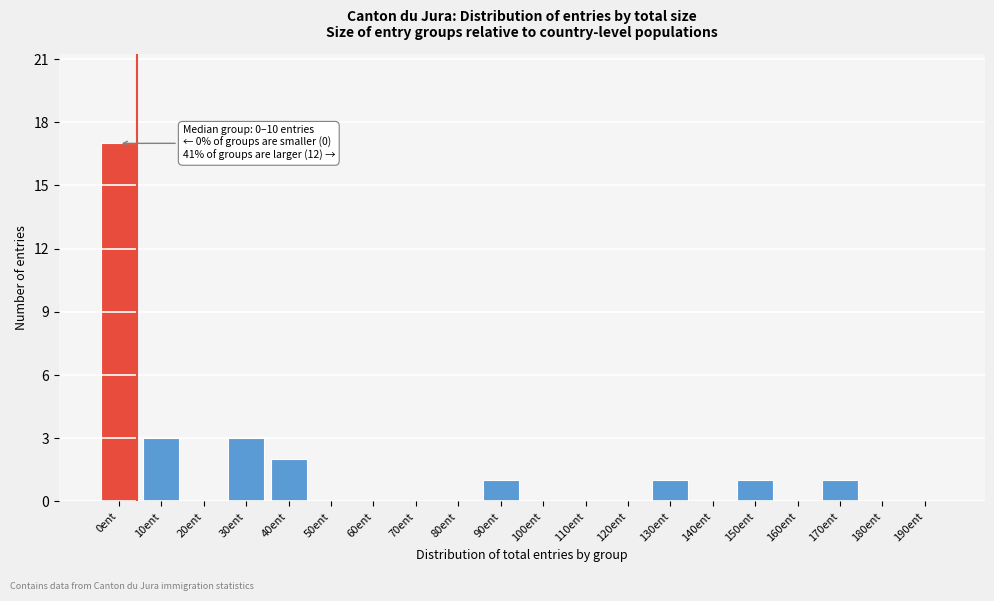

Reading right to left, what are all the values shown in this chart?

190ent=0	180ent=0	170ent=1	160ent=0	150ent=1	140ent=0	130ent=1	120ent=0	110ent=0	100ent=0	90ent=1	80ent=0	70ent=0	60ent=0	50ent=0	40ent=2	30ent=3	20ent=0	10ent=3	0ent=17